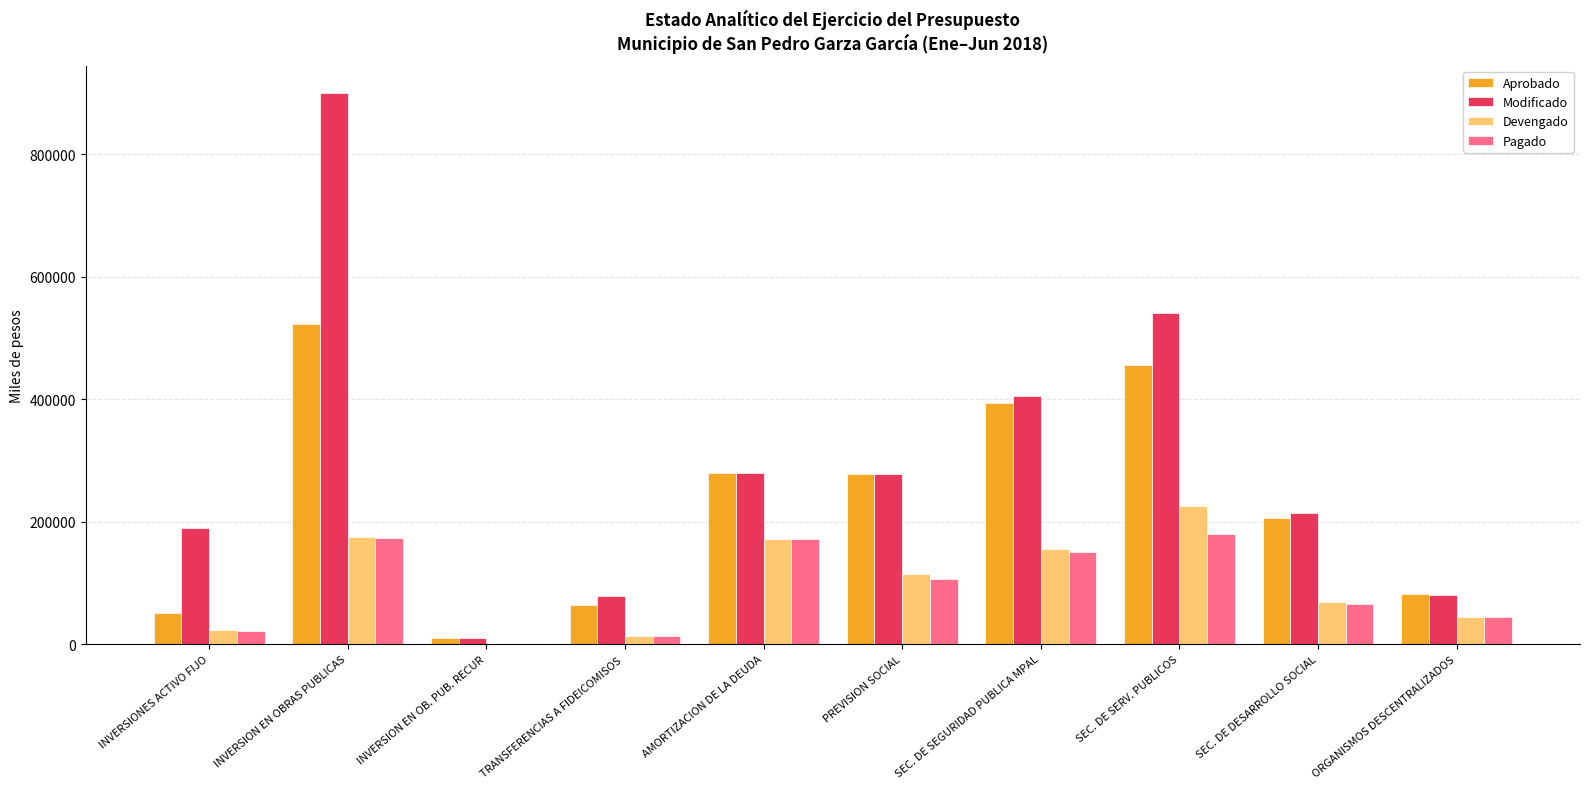

What is the total value across all series at TRANSFERENCIAS A FIDEICOMISOS ?

167600.4